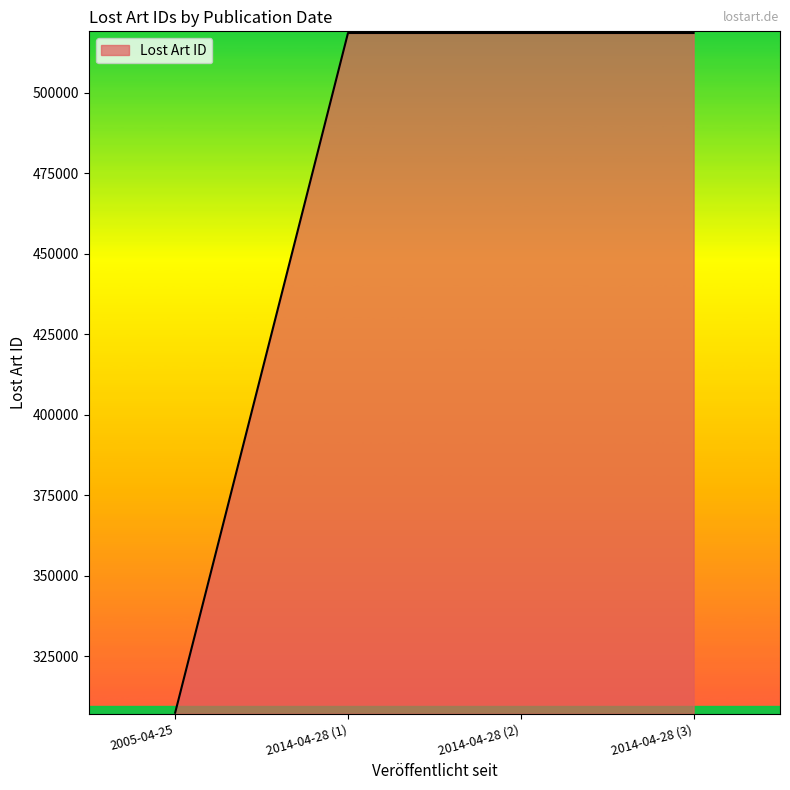

True or false: the data has more than 1 interior local peaks.

False